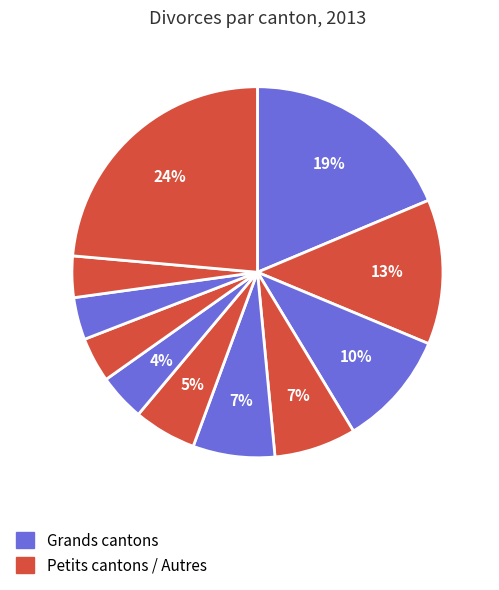

How many slices are in this pie chart?

11